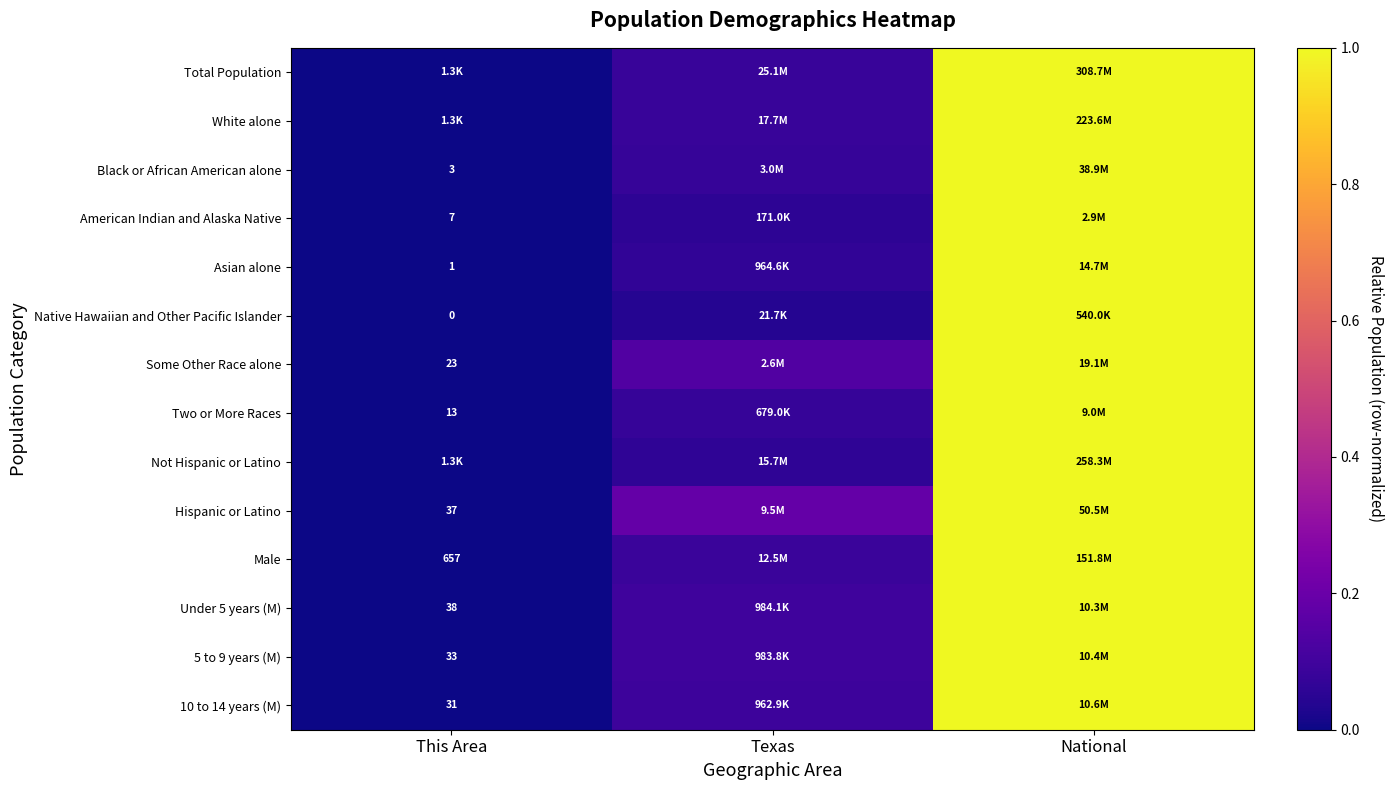

Rank the categories by Asian alone value from lowest to highest.

This Area, Texas, National